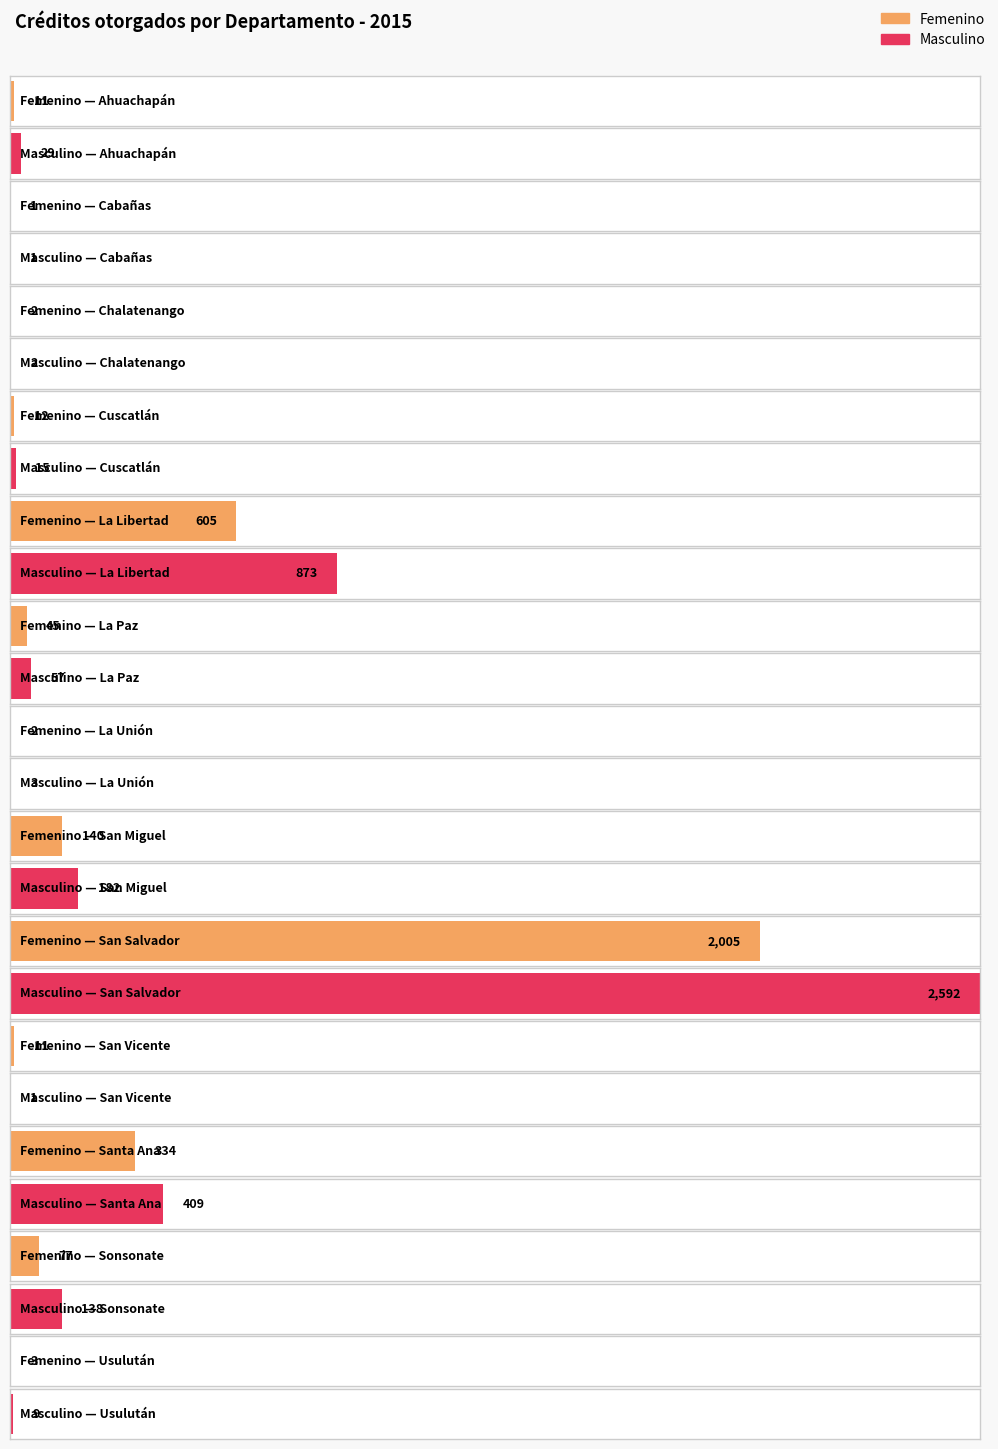

Is the value of Masculino at Cuscatlán greater than the value of Femenino at Cuscatlán?

Yes